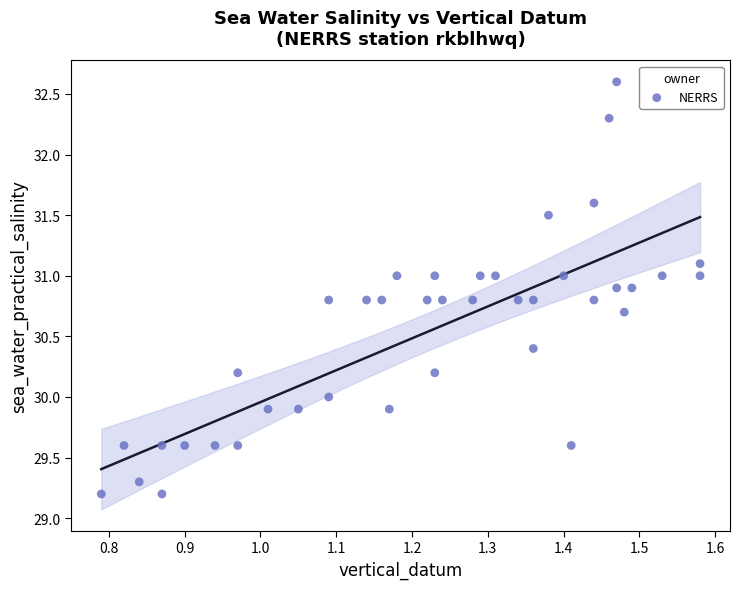

What is the range of X values (max minus min)?

0.8